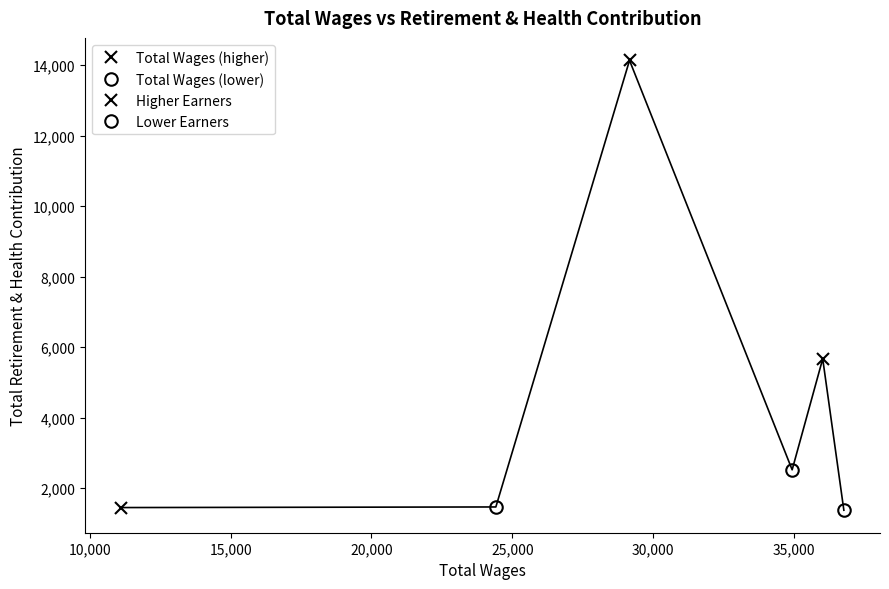

What is the ratio of the value at 11106.92 to the value at 29162.12?

0.1